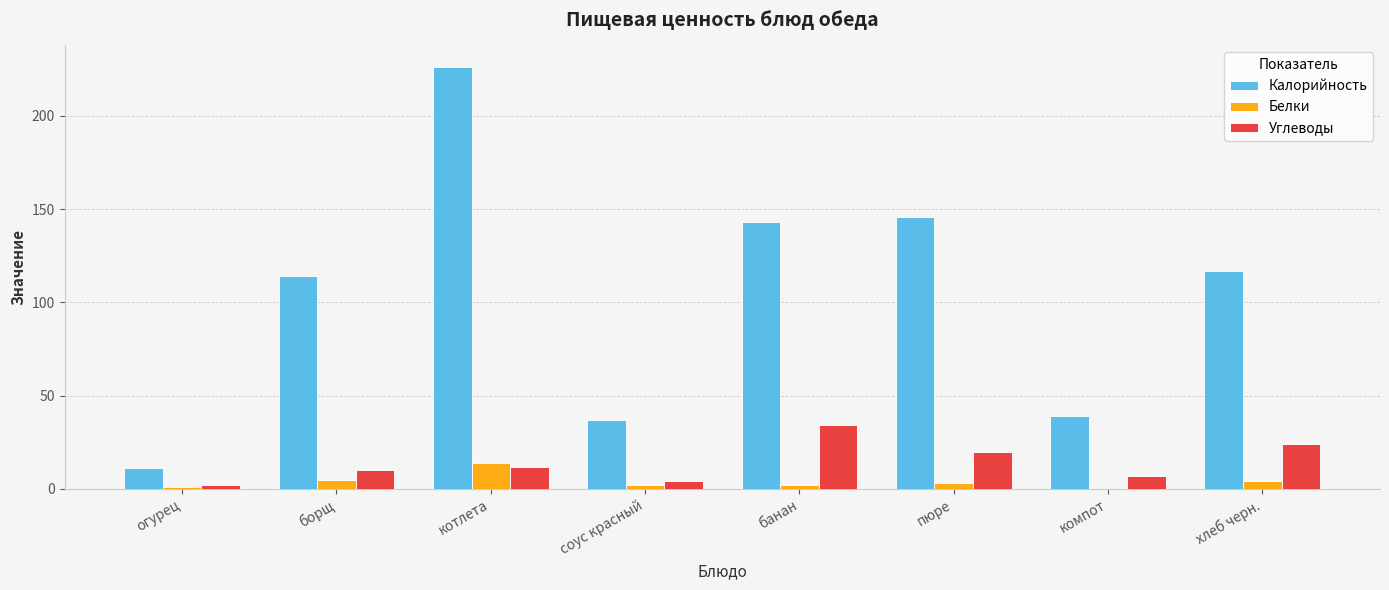

Which label corresponds to the largest value in the chart?

котлета